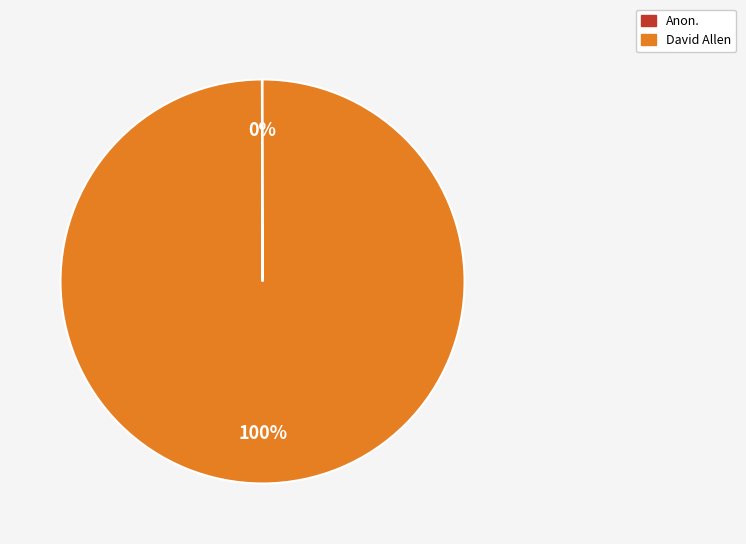

Which slice is the largest?

David Allen